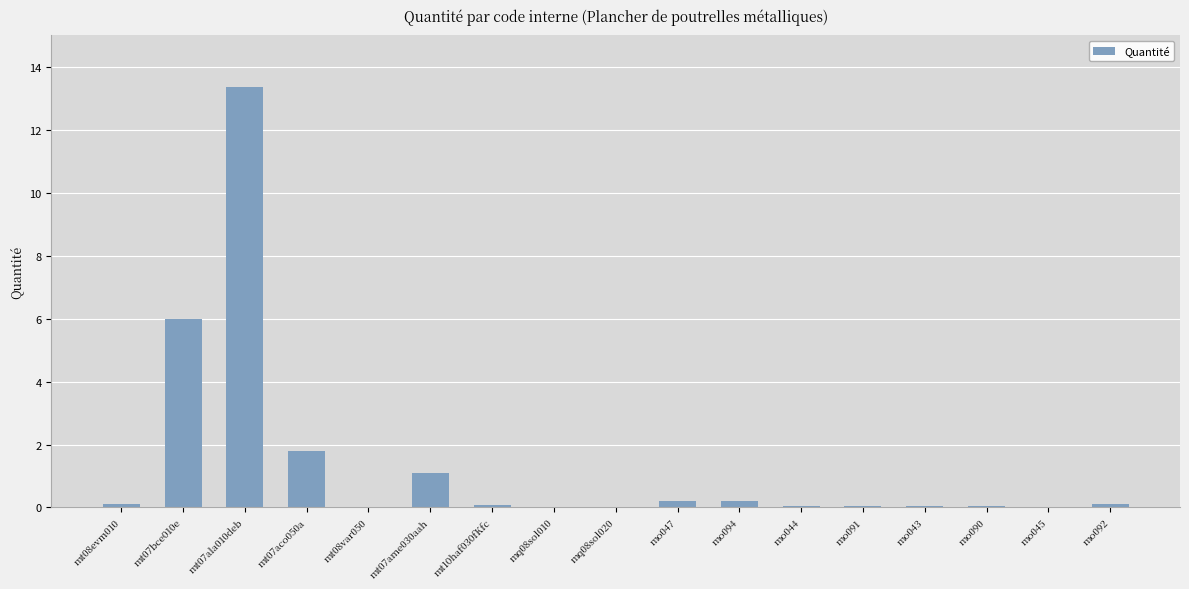

True or false: the data shows 1.1 at mt07ame030aah.

True